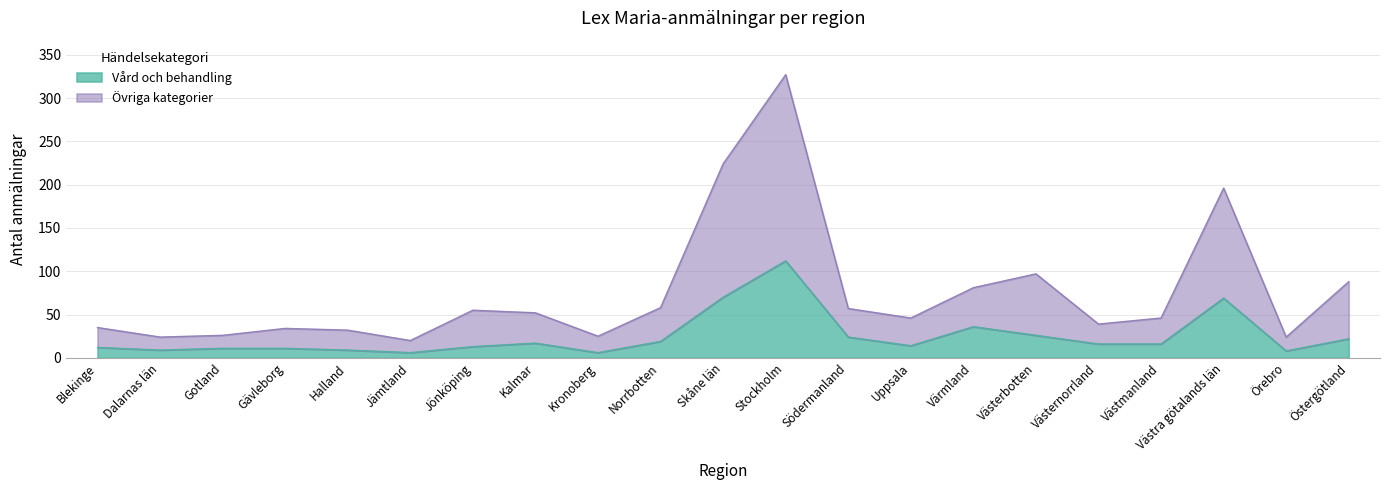

True or false: Vård och behandling and Övriga kategorier intersect in this chart.

False